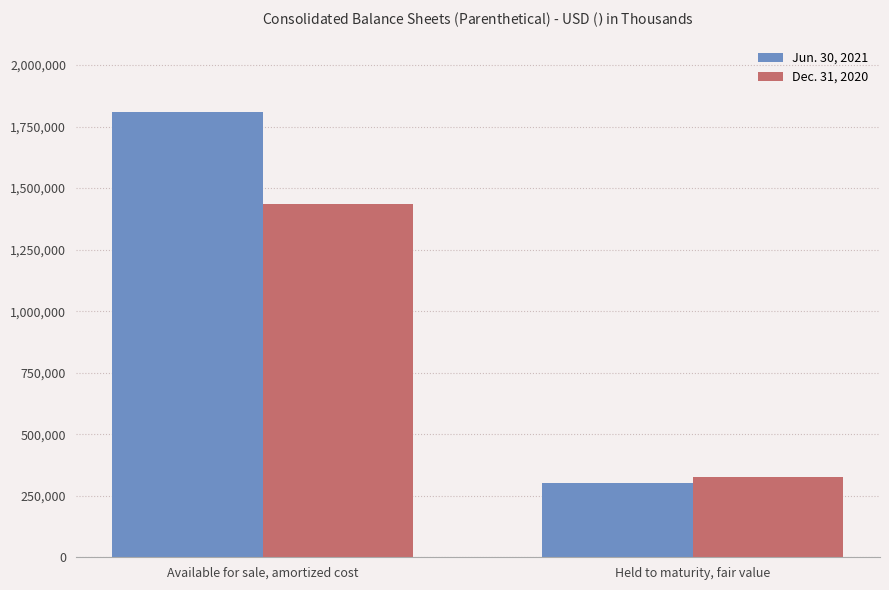

Which series has the largest total across all categories?

Jun. 30, 2021